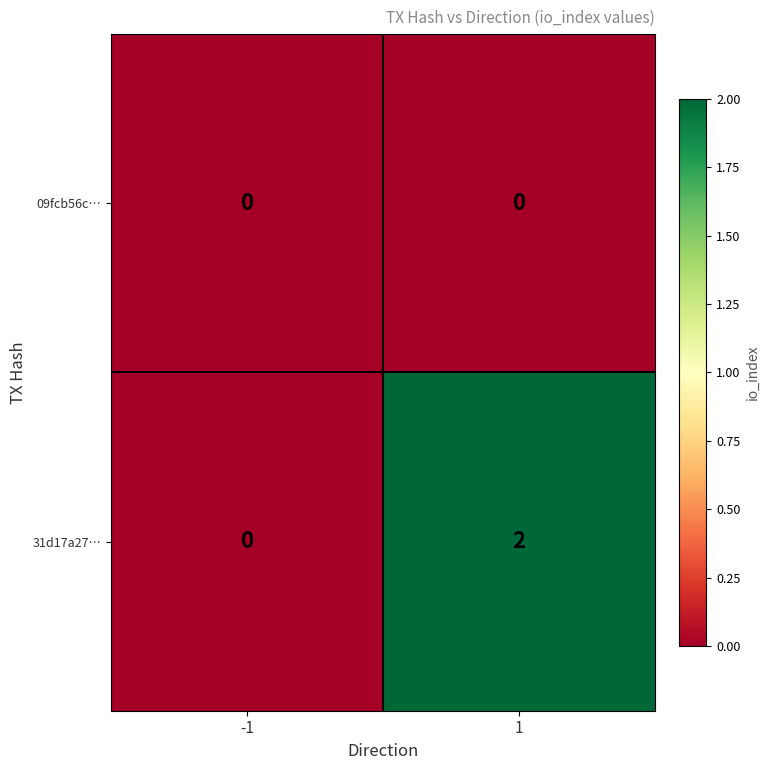

At which category is the sum across all series the highest?

1